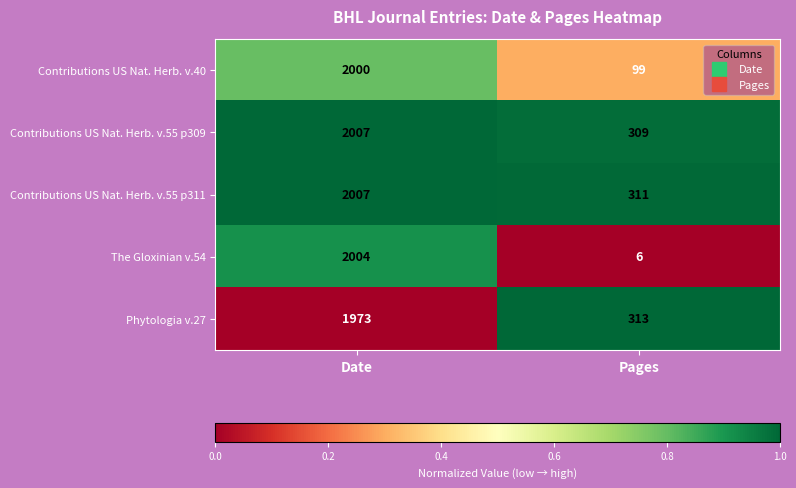

Count the number of data series in this chart.

5